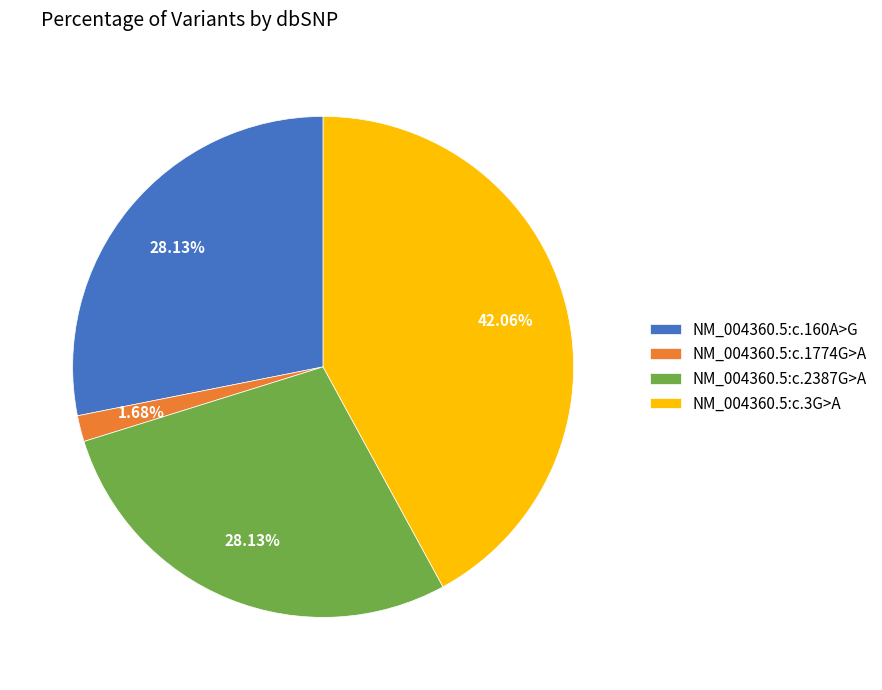

To the nearest percent, what is the average slice percentage?

25%